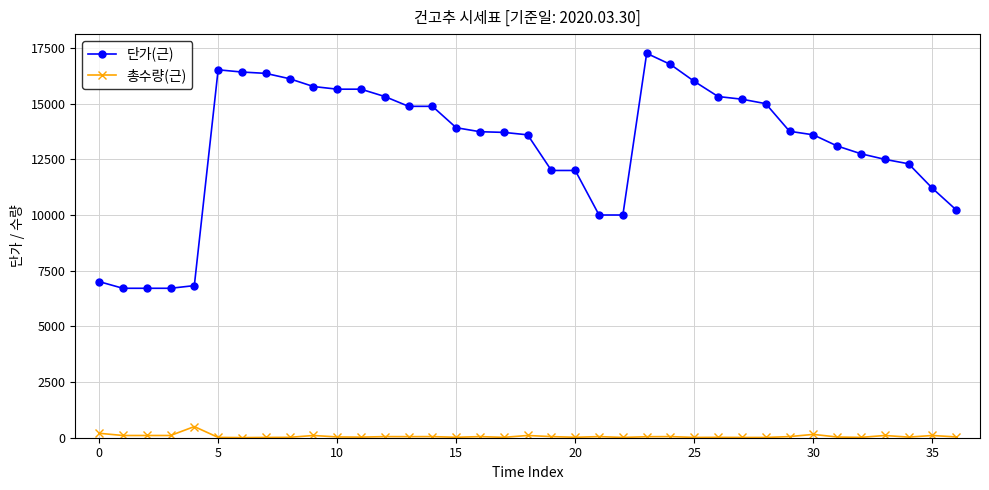

True or false: 총수량(근) and 단가(근) intersect in this chart.

False